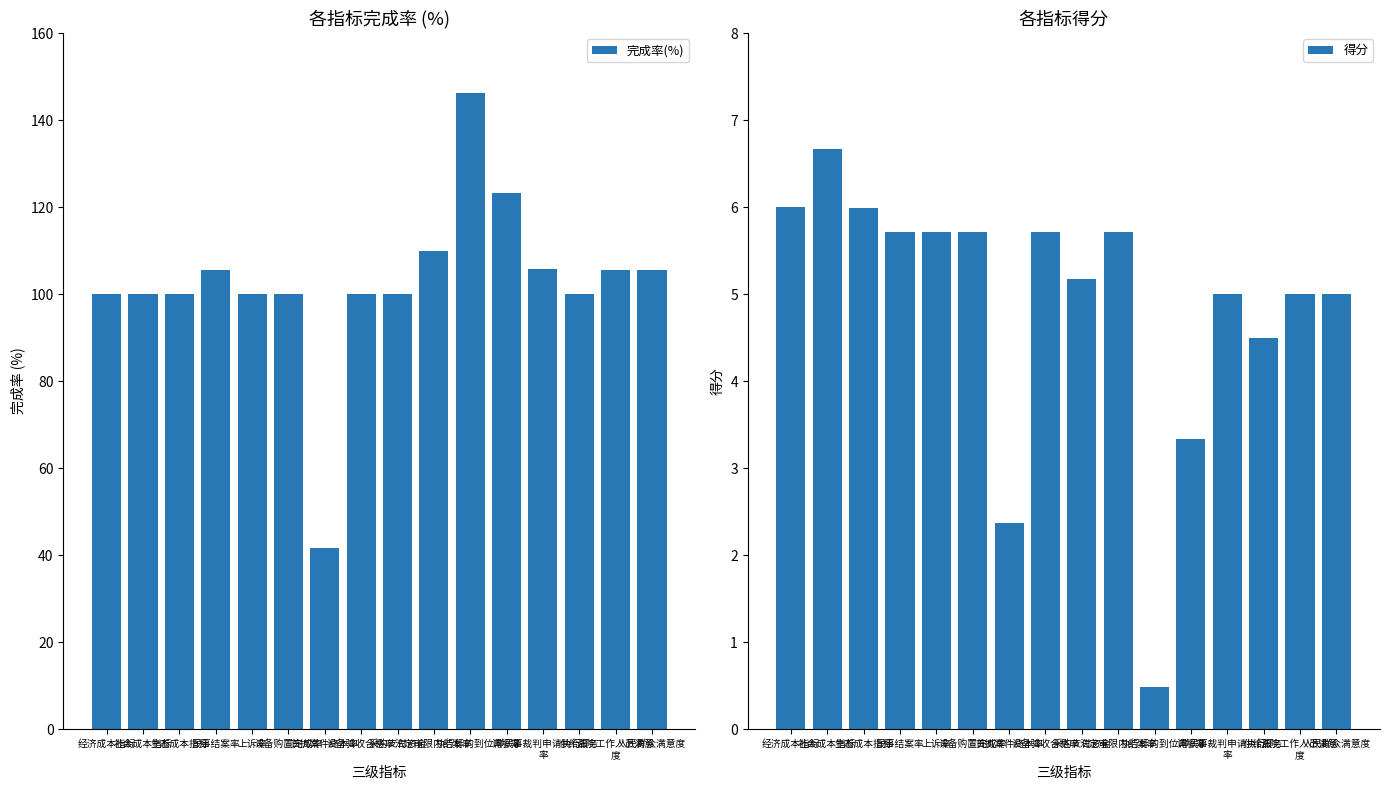

At which category is the sum across all series the highest?

执行标的到位率